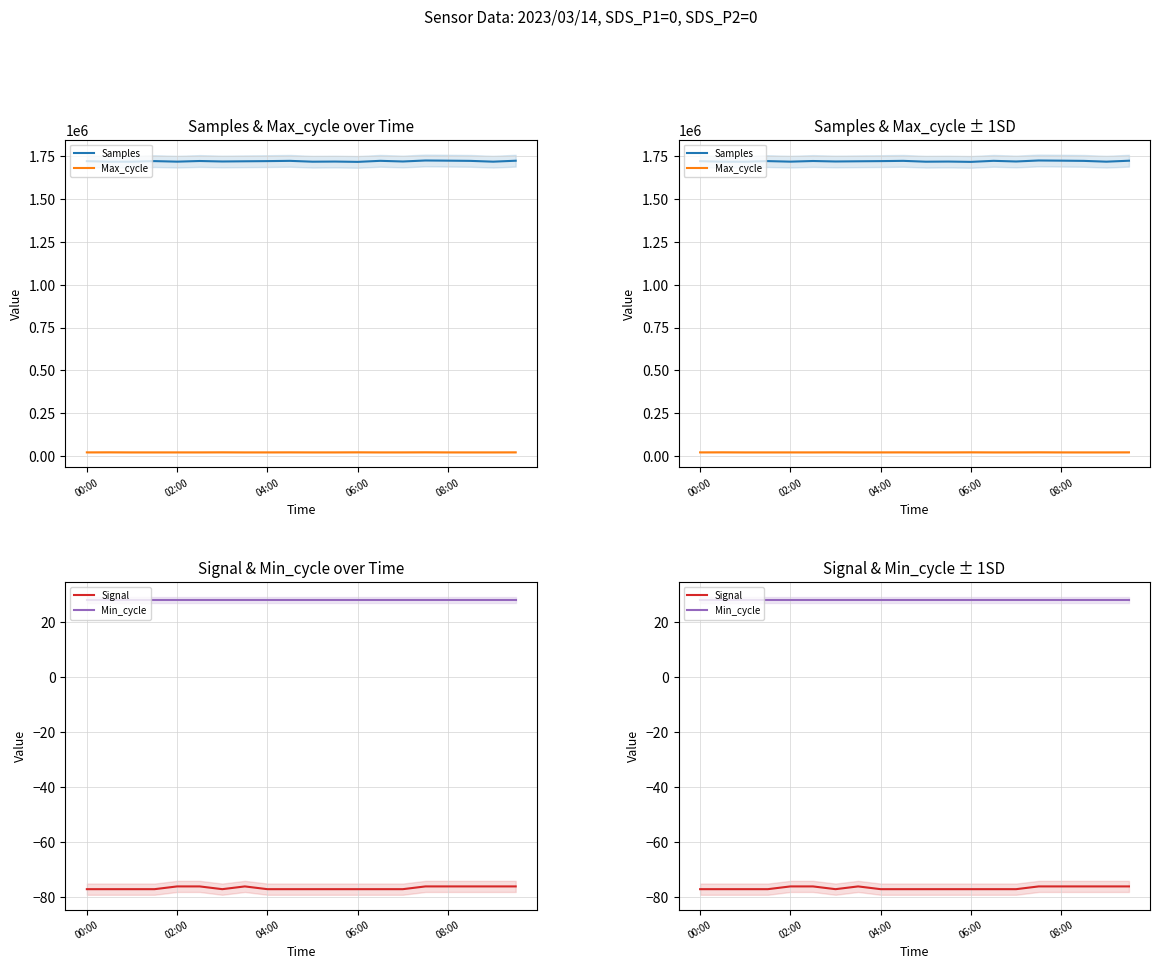

What is the lowest value of the Samples series?

1718403